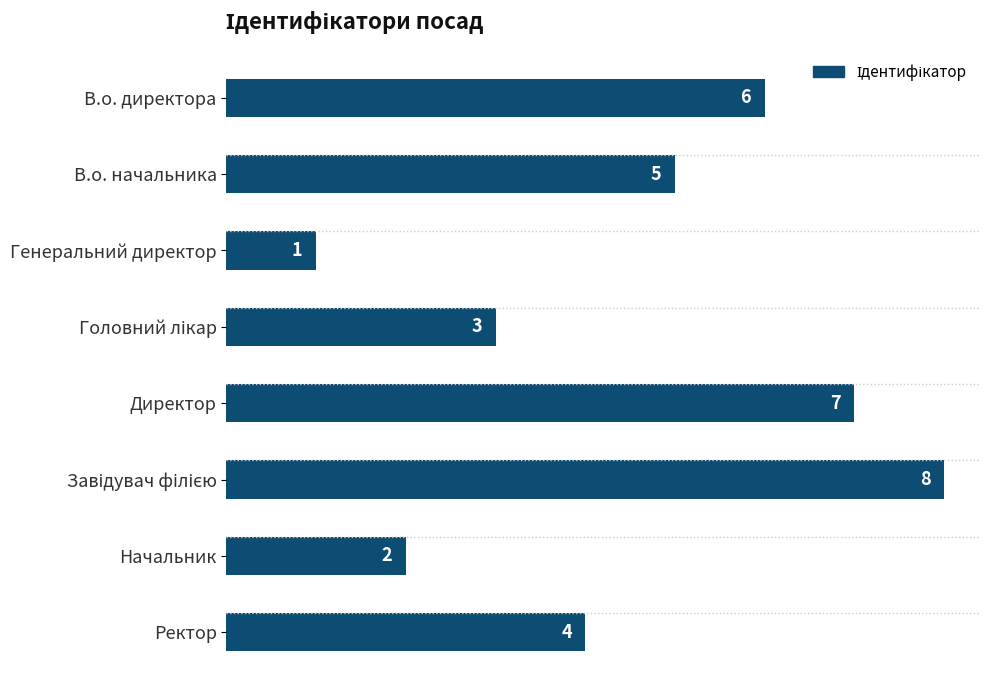

How many values are between 3 and 7?

5